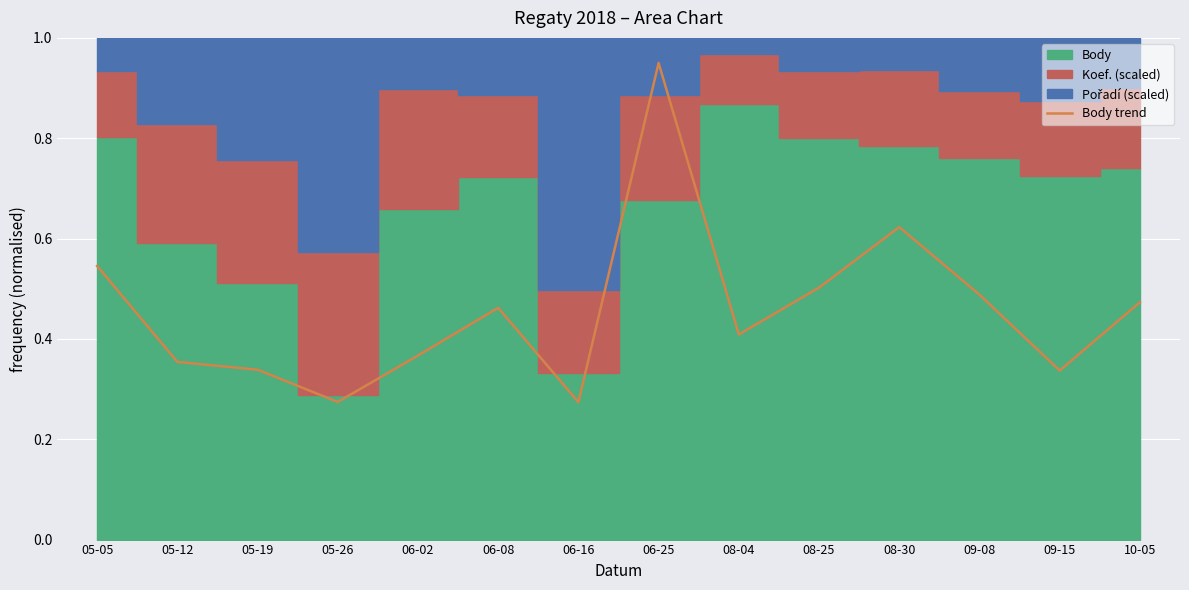

Between 05-05 and 06-08, which is larger?

05-05